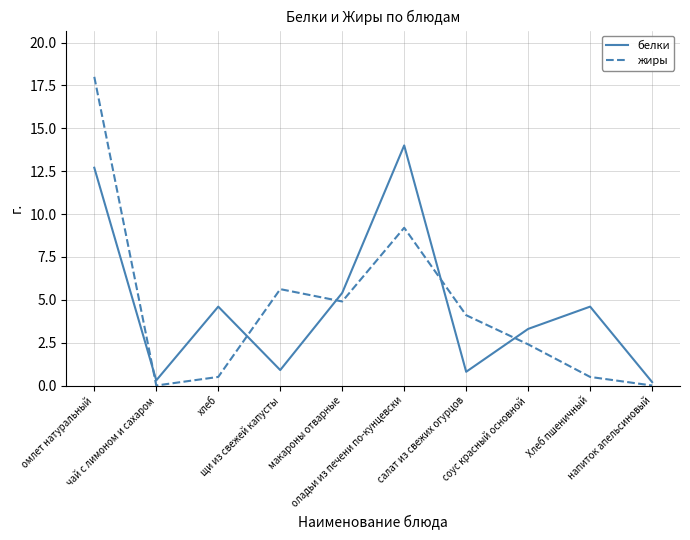

What is the sum of all белки values?

46.8